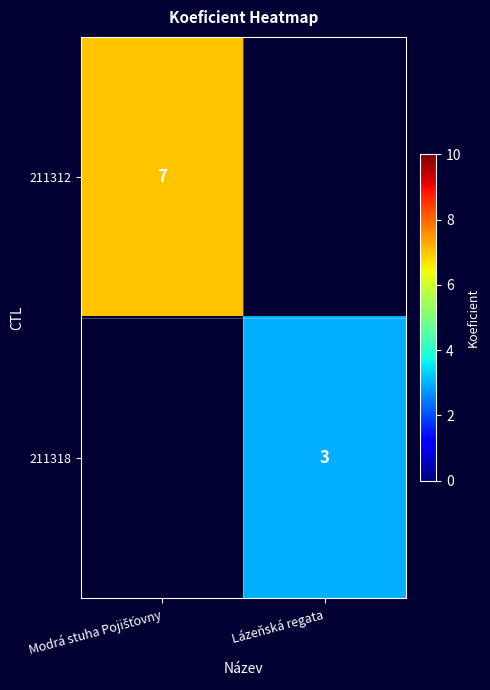

The 211318 series shows 3 at Lázeňská regata. True or false?

True